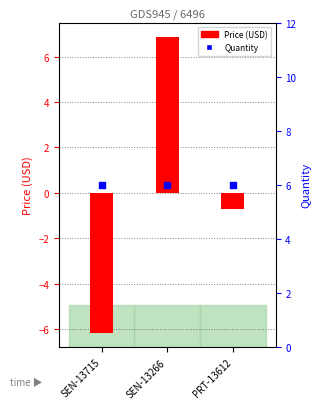

At which category is the sum across all series the highest?

SEN-13266